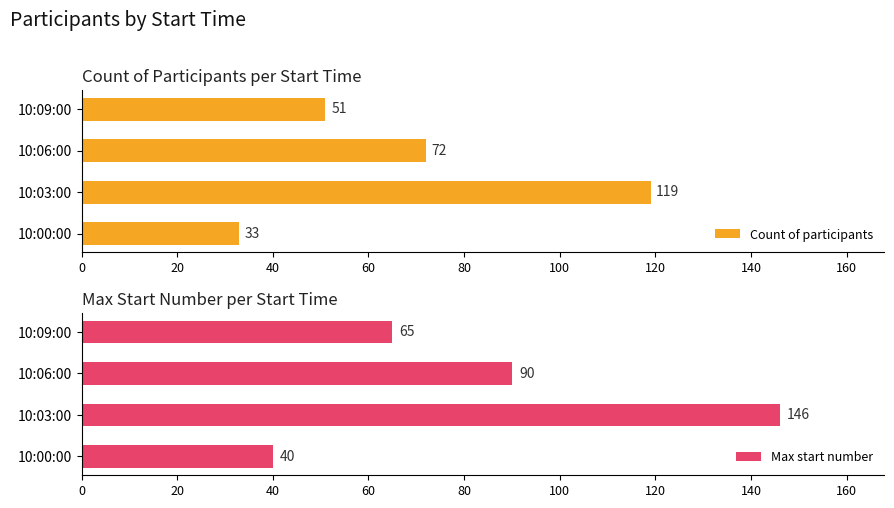

How many Max start number values are between 65 and 146?

3